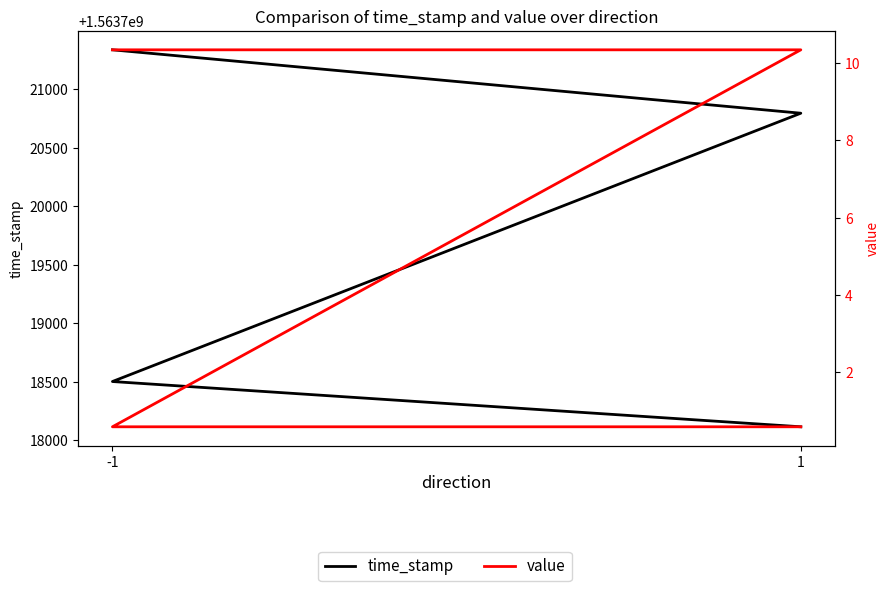

Reading left to right, list all the values displayed in this chart.

time_stamp: 1563721337.0	1563720795.0	1563718501.0	1563718114.0
value: 10.3	10.3	0.6	0.6